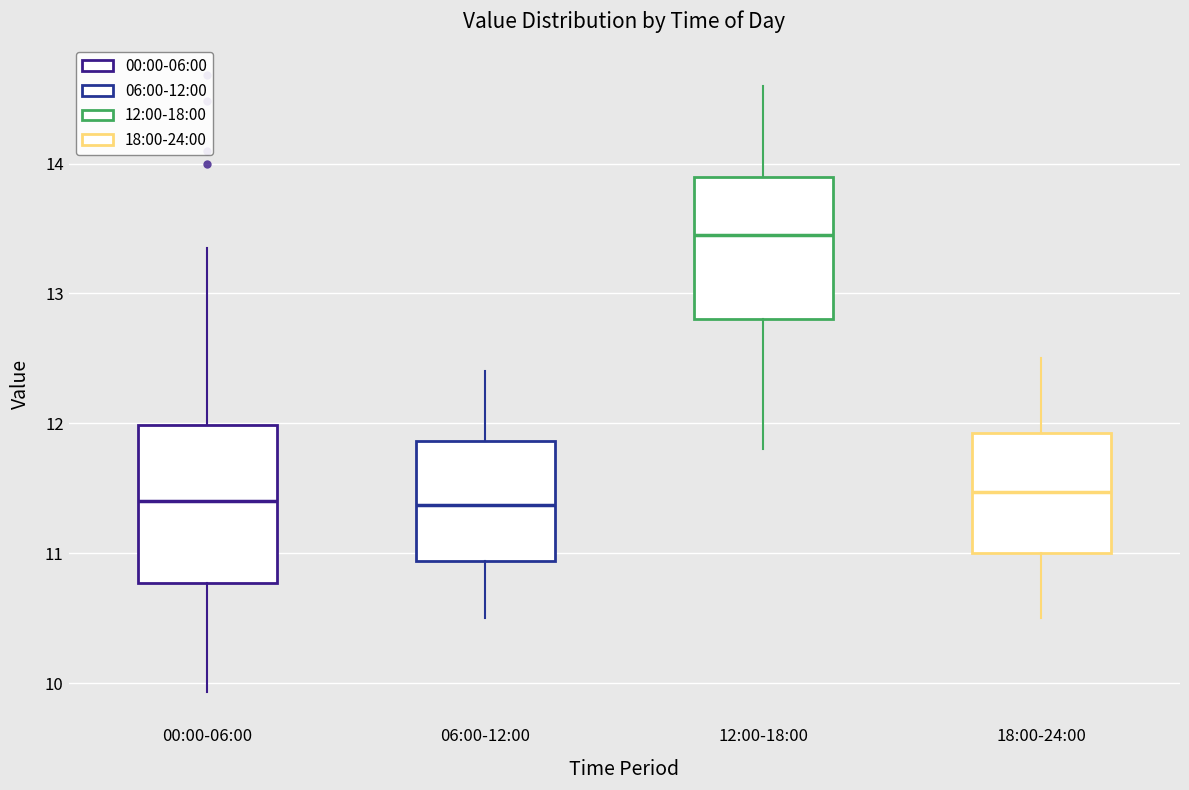

Reading left to right, transcribe this box plot: for each box, give where its median line is, the range the box spans, and where its two whiskers end, as read against the y-axis. The values are not printed on the chart, so give them approximately, as read against the axis.

00:00-06:00: median 11.4, box 10.8 to 12.0, whiskers 9.9 to 13.4
06:00-12:00: median 11.4, box 10.9 to 11.9, whiskers 10.5 to 12.4
12:00-18:00: median 13.5, box 12.8 to 13.9, whiskers 11.8 to 14.6
18:00-24:00: median 11.5, box 11.0 to 11.9, whiskers 10.5 to 12.5